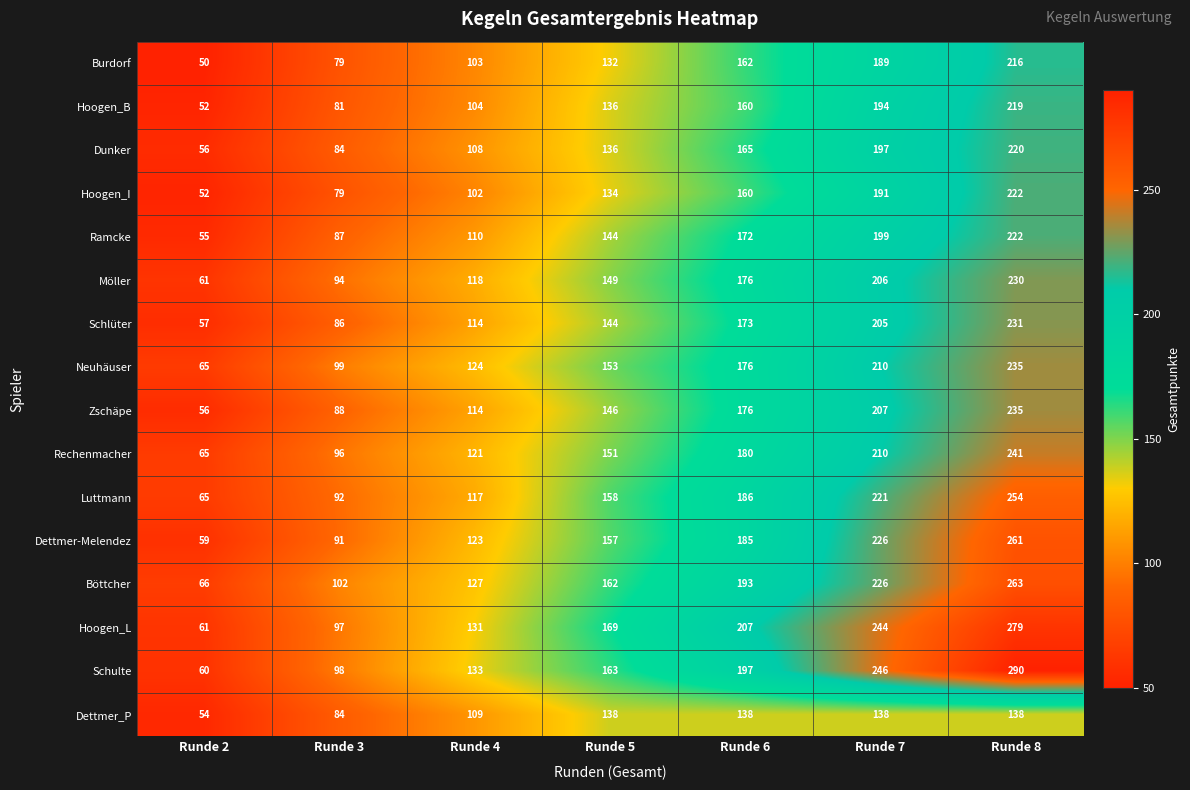

Read the Hoogen_L value at Runde 8.

279